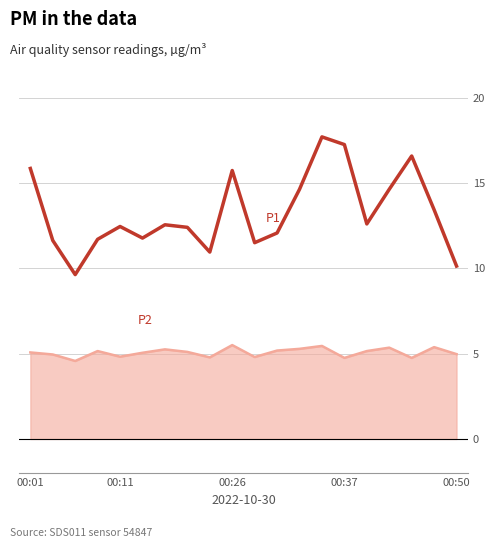

What is the greatest value displayed?

17.7